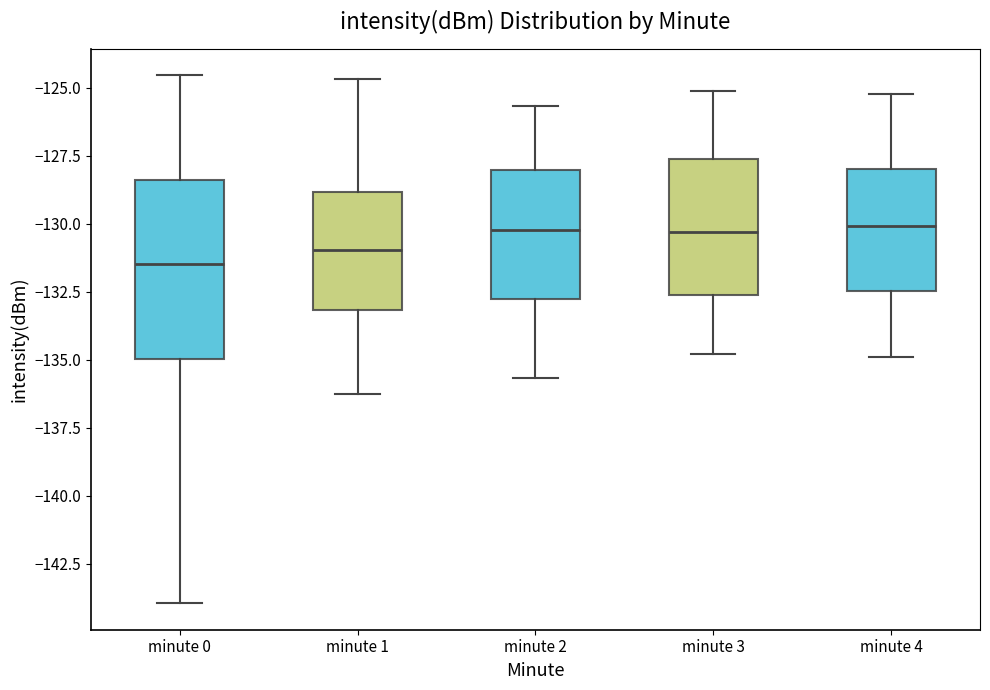

Which box has the lowest median line?

minute 0